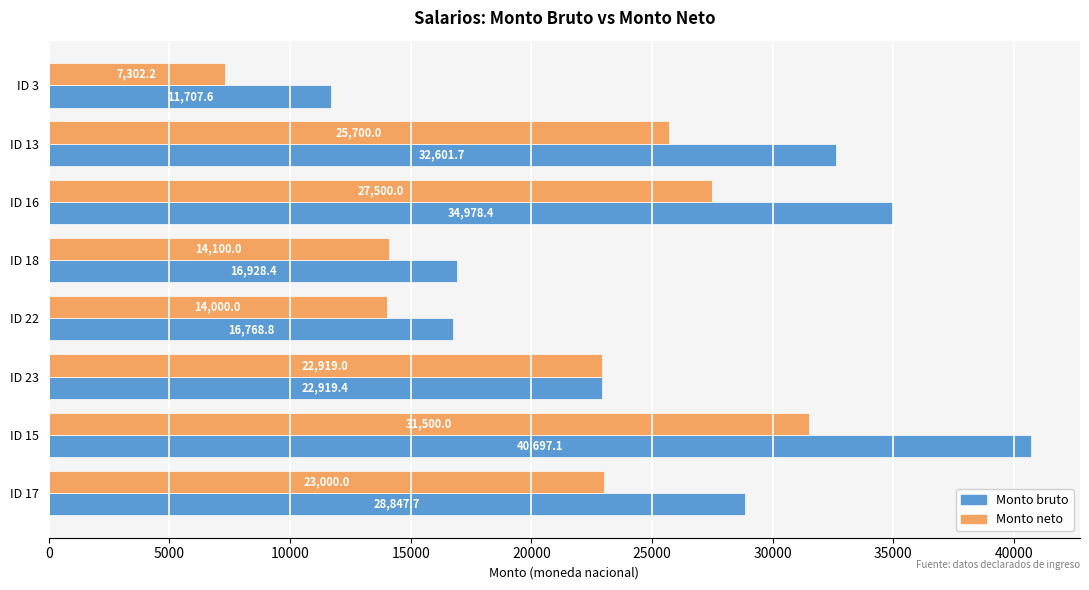

The Monto neto series shows 4857.1 at ID 23. True or false?

False